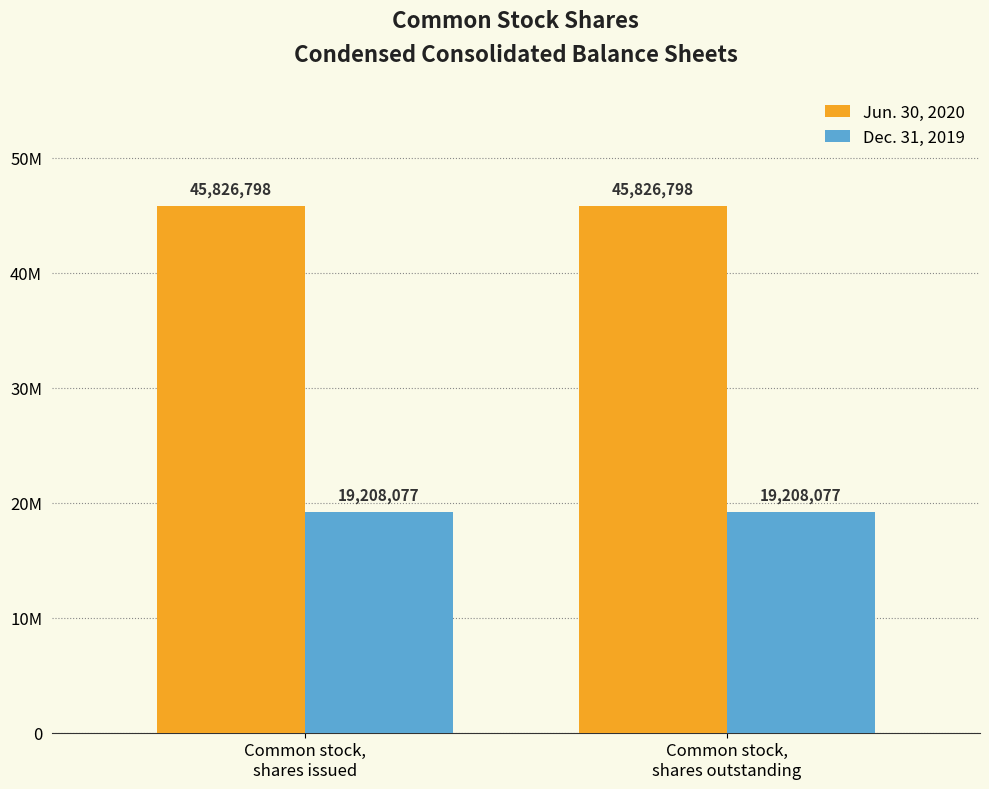

What are all the series names shown in the legend?

Jun. 30, 2020, Dec. 31, 2019